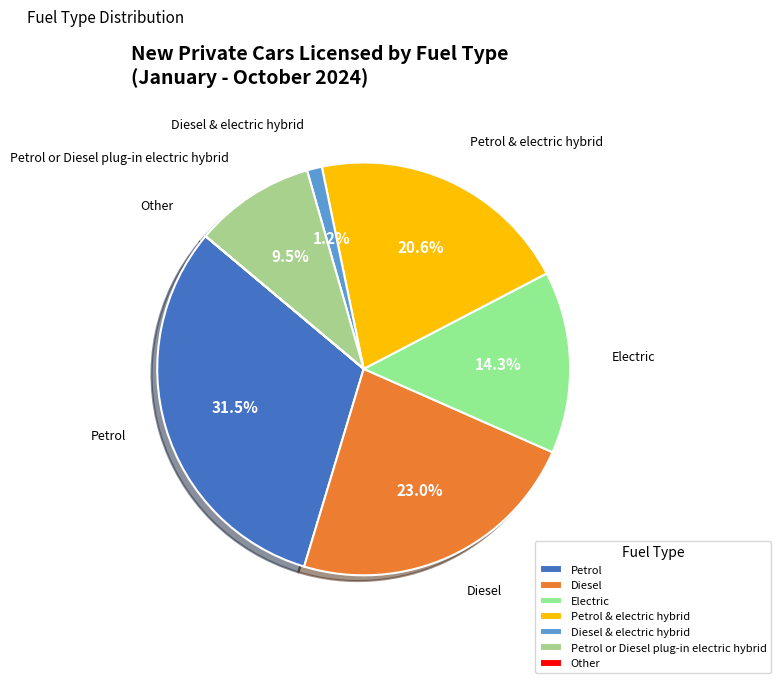

What percentage is NOT represented by Petrol?

68.5%